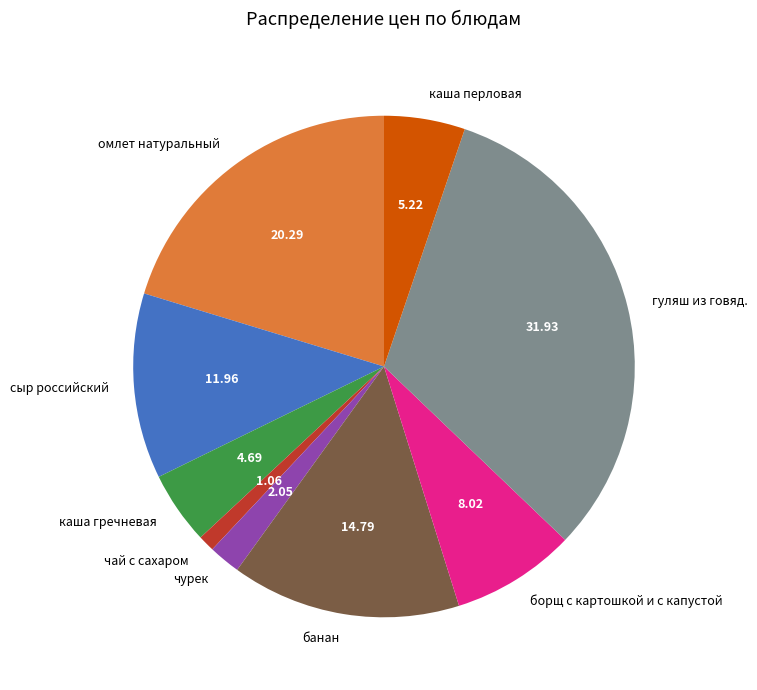

Approximately how many times larger is the value at каша перловая compared to омлет натуральный?

0.3